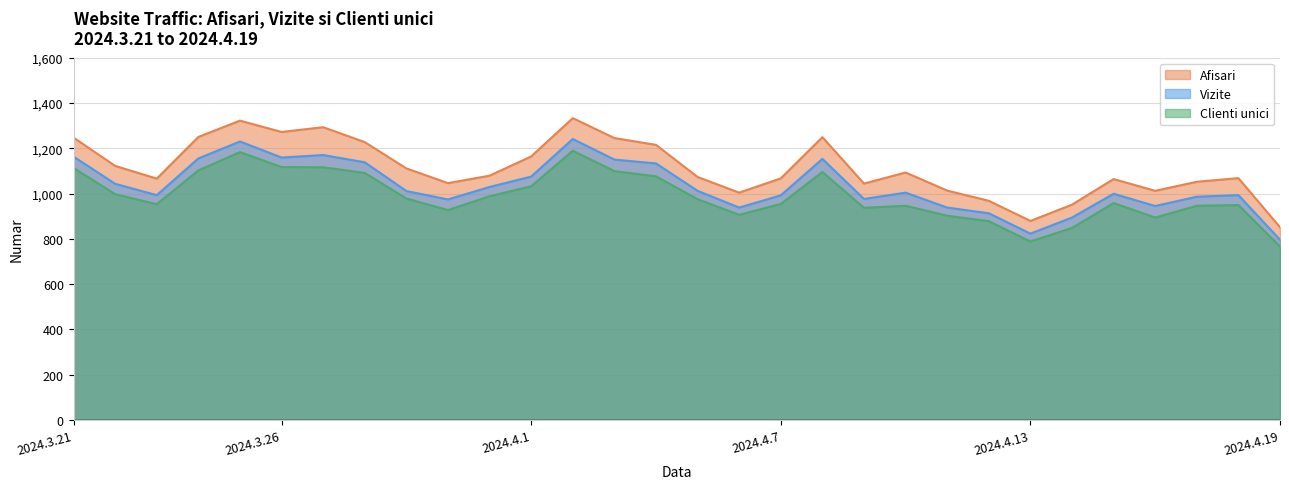

What is the value of the Clienti unici point at the 13th from the left?

1189